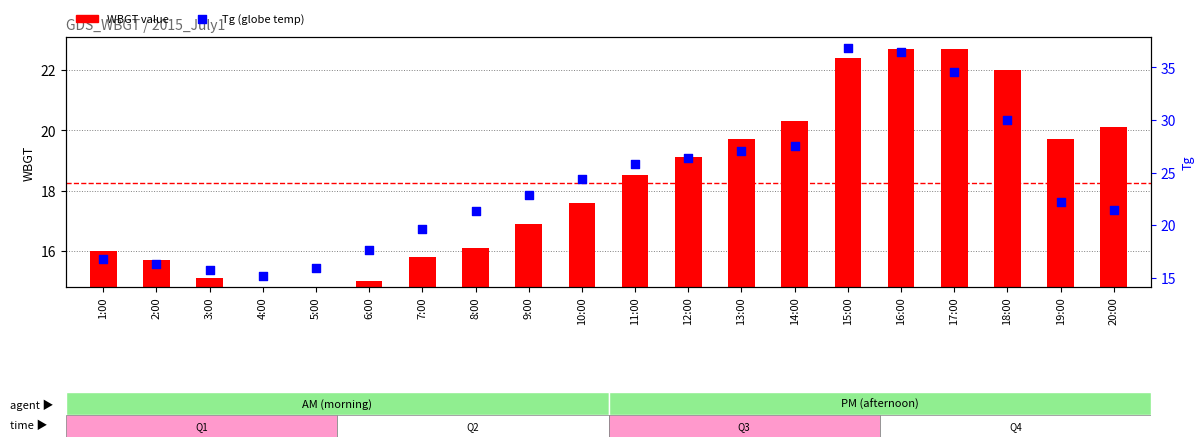

Which series has the largest total across all categories?

Tg